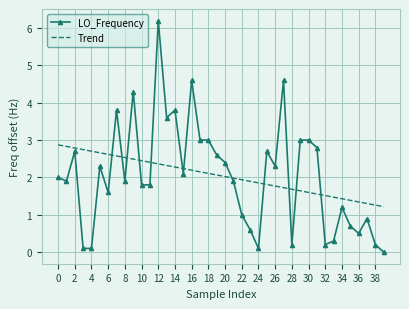

Which series has the largest range (max minus min)?

LO_Frequency